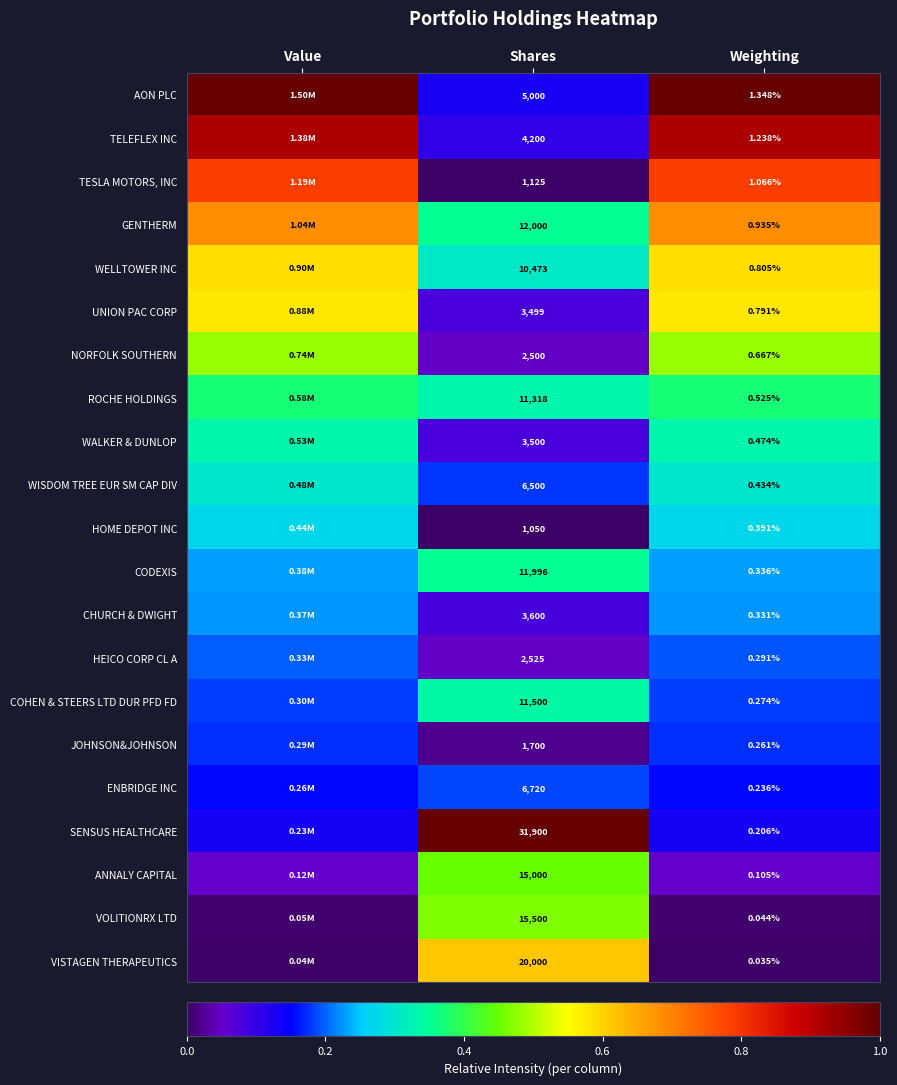

Is the value of HEICO CORP CL A at Shares greater than the value of WELLTOWER INC at Shares?

No